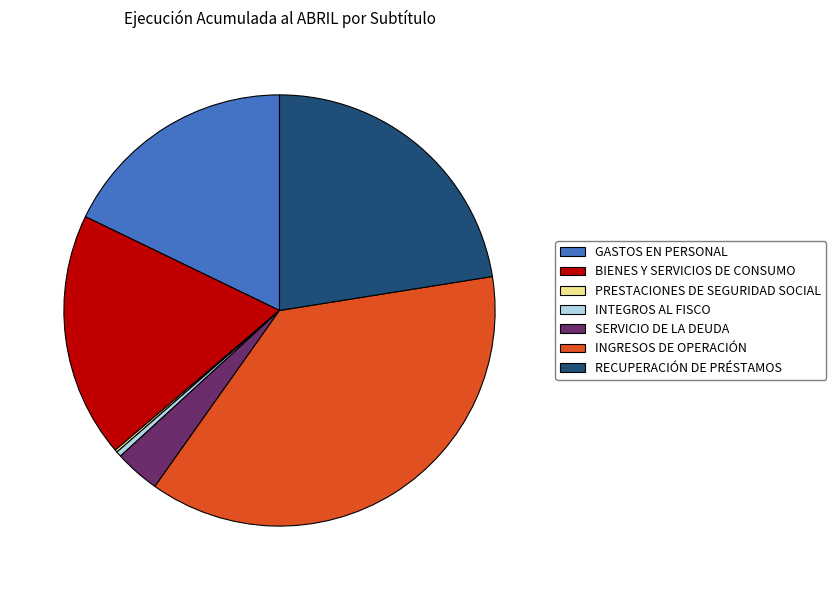

Do INTEGROS AL FISCO and BIENES Y SERVICIOS DE CONSUMO together represent more than half of the pie?

No